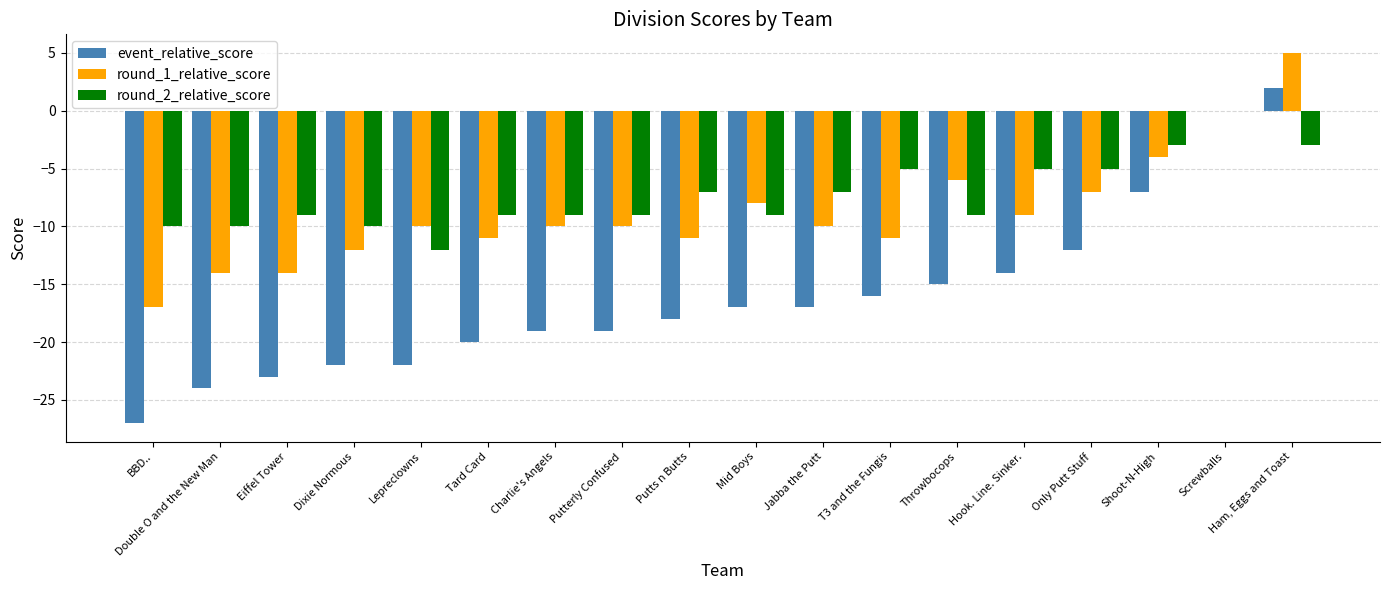

Between Charlie's Angels and Shoot-N-High, which series saw the biggest shift?

event_relative_score